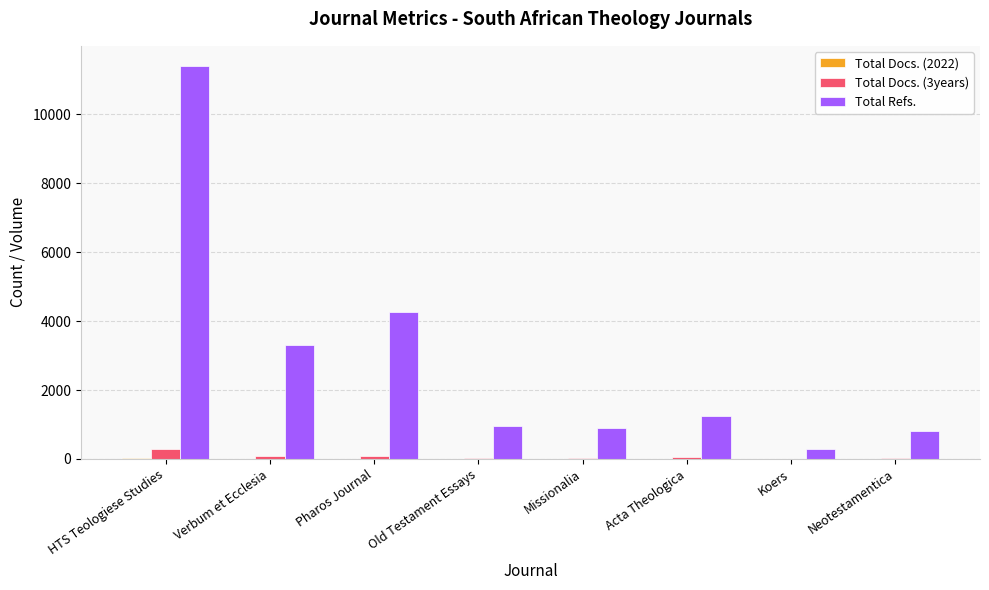

The value of Total Refs. at Old Testament Essays is 1595. True or false?

False